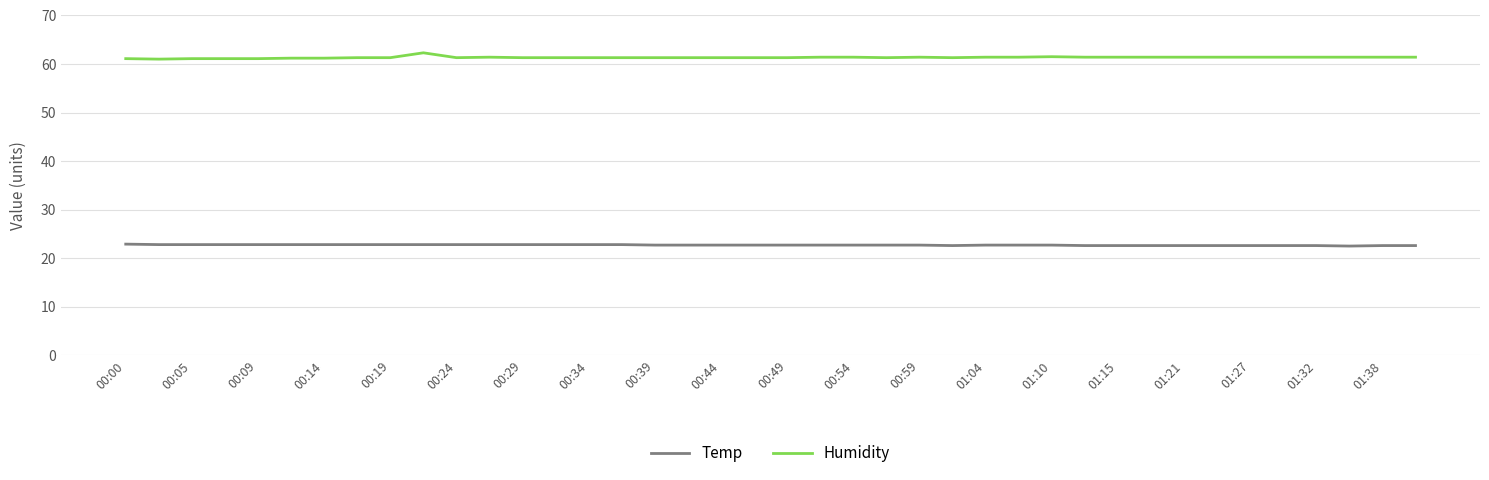

Rank the series by their maximum value, from highest to lowest.

Humidity, Temp